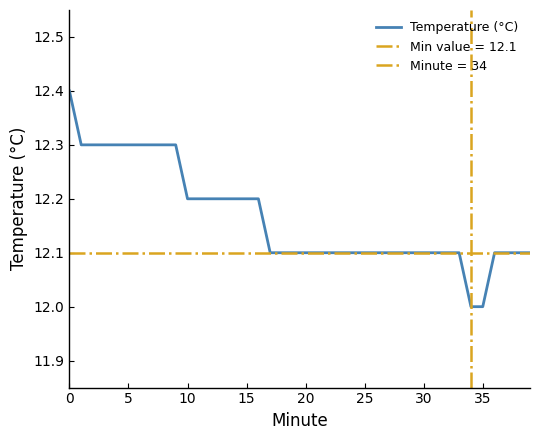

What is the change in value from 28 to 34?

-0.1